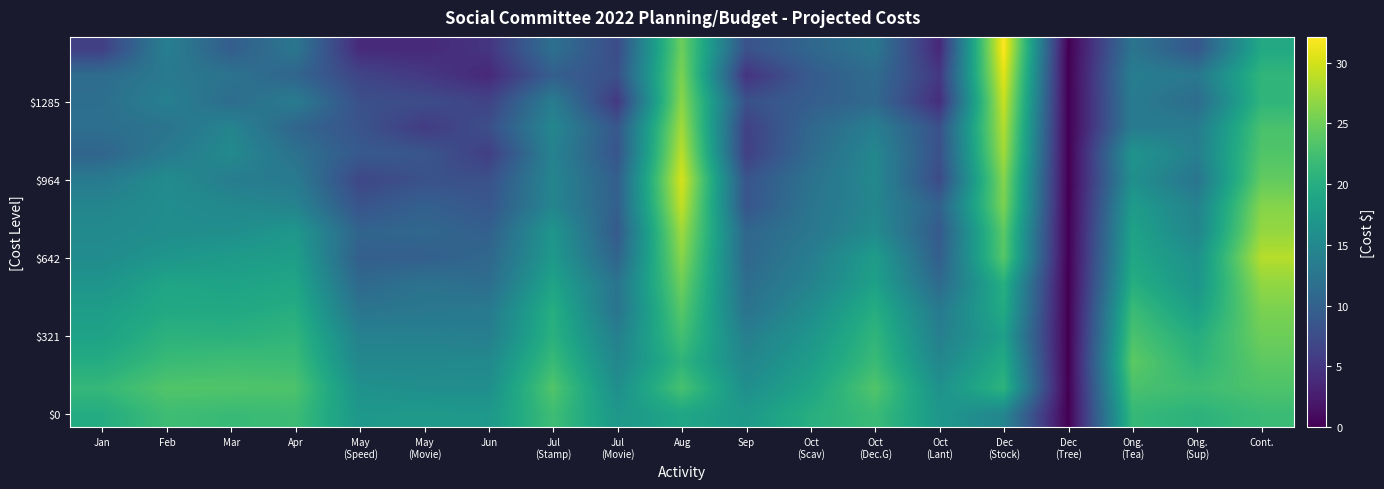

What is the greatest value displayed?

32.1